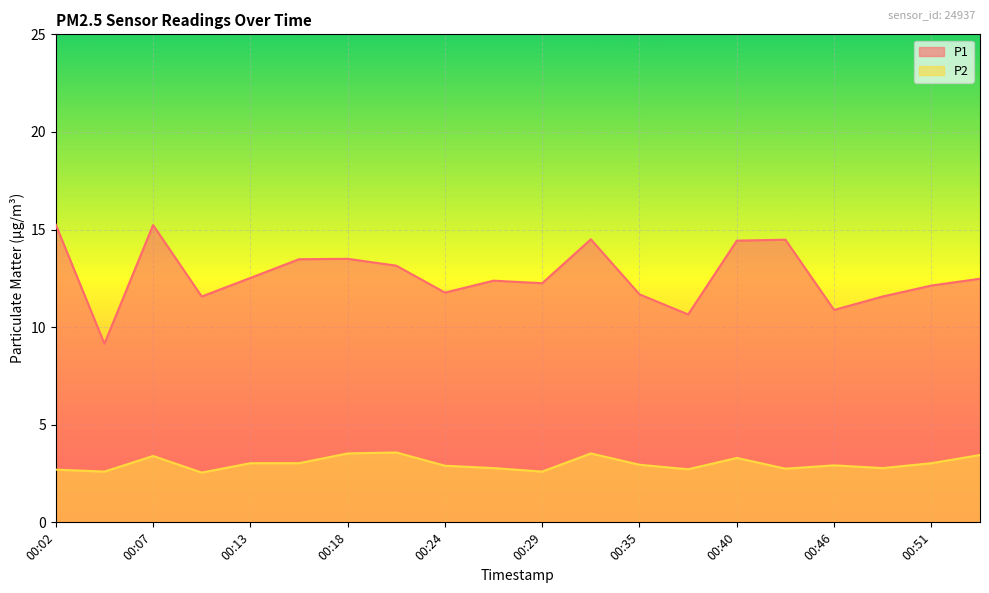

How many lines are shown in the chart?

2